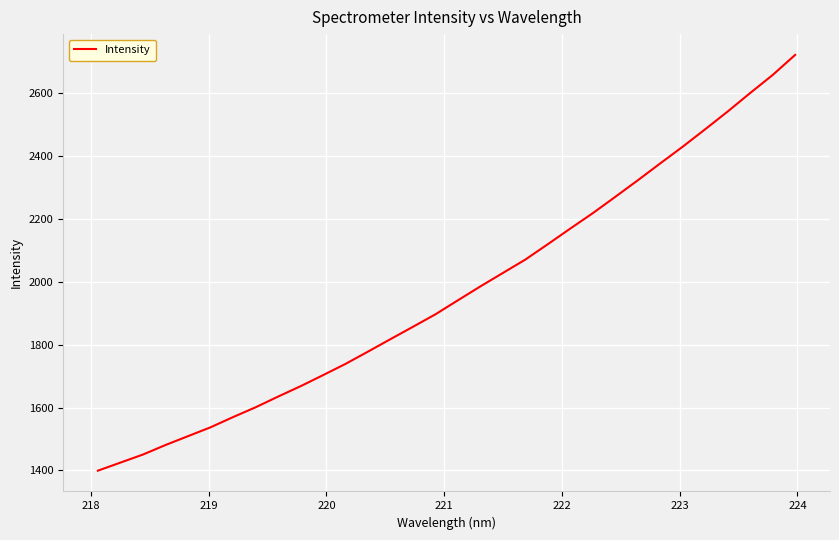

What is the maximum value shown in the chart?

2721.8